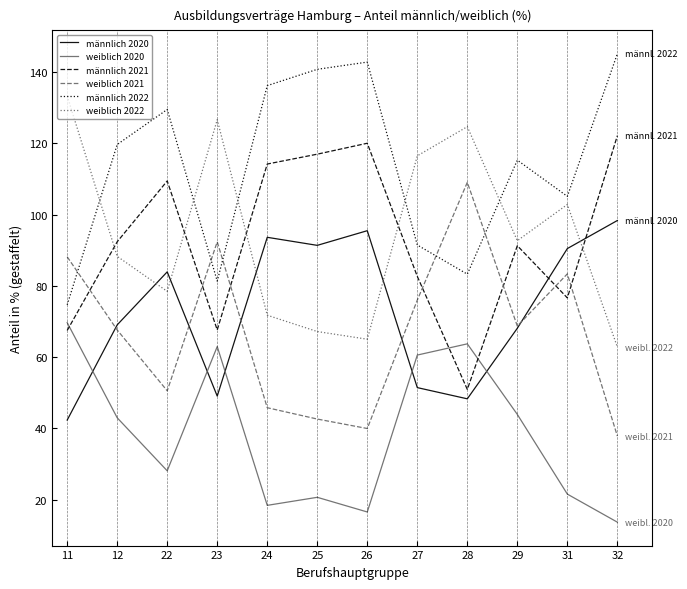

How many interior local peaks does the weiblich 2020 series have?

3